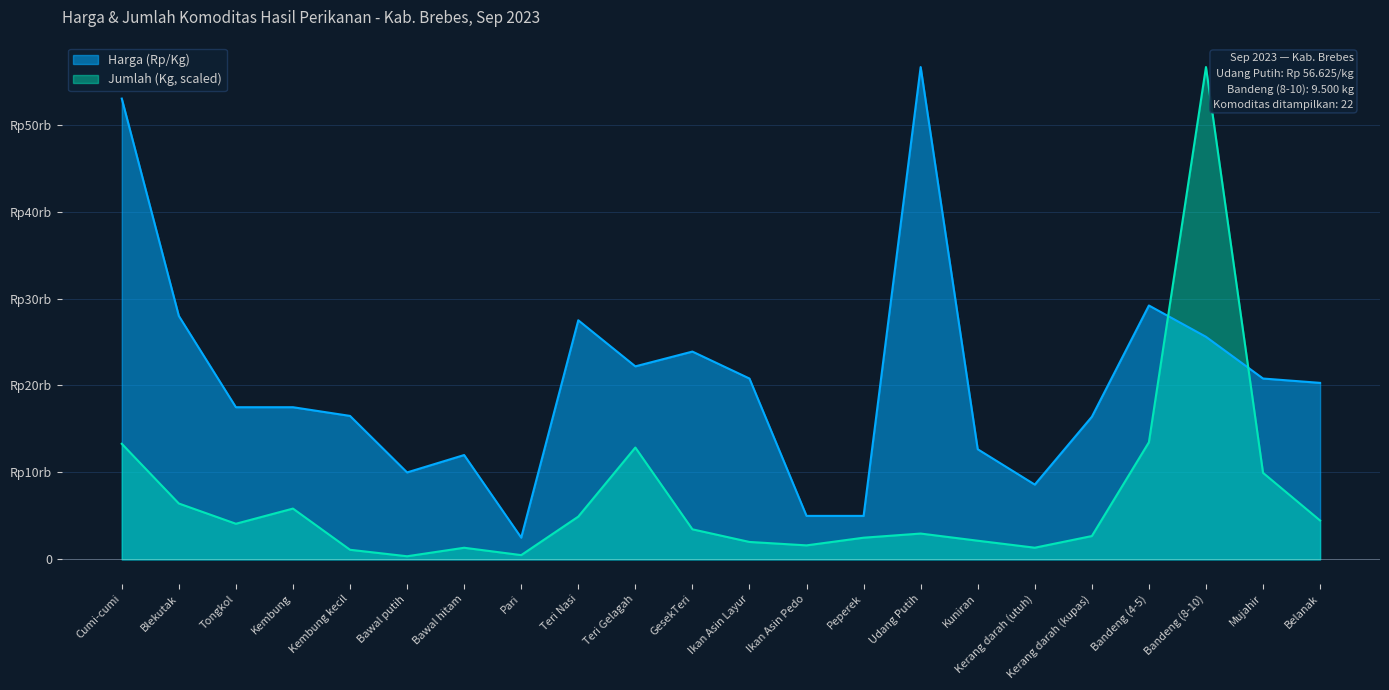

What is the label of the 21st point from the left?

Mujahir